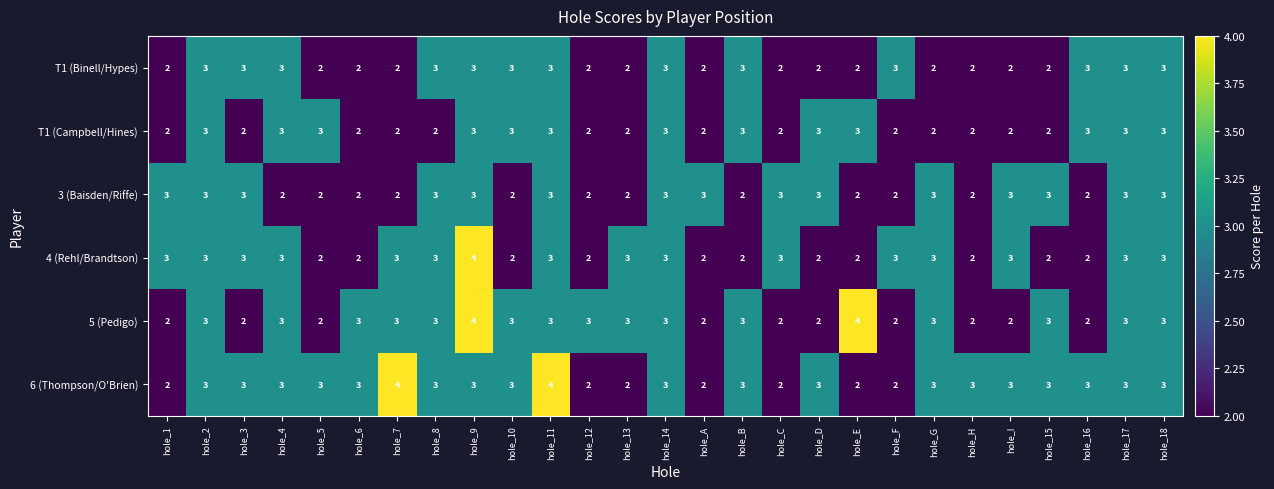

Count the T1 (Campbell/Hines) values in the range 2 to 3.

27